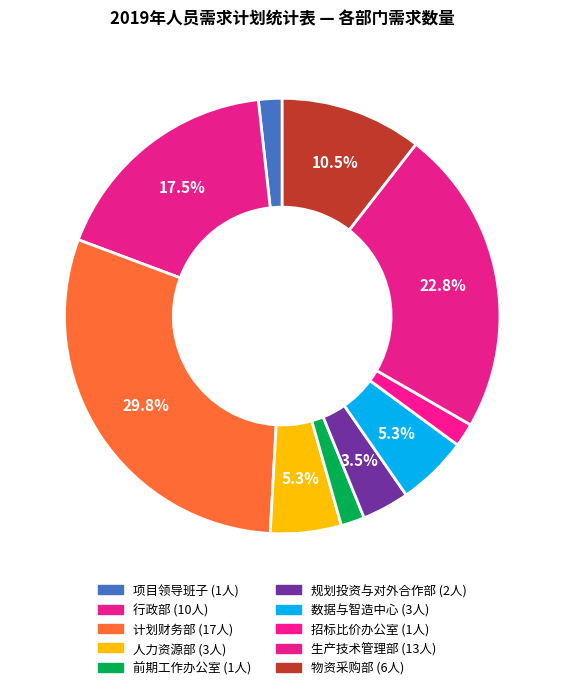

To the nearest percent, what percentage of the pie is 计划财务部?

30%